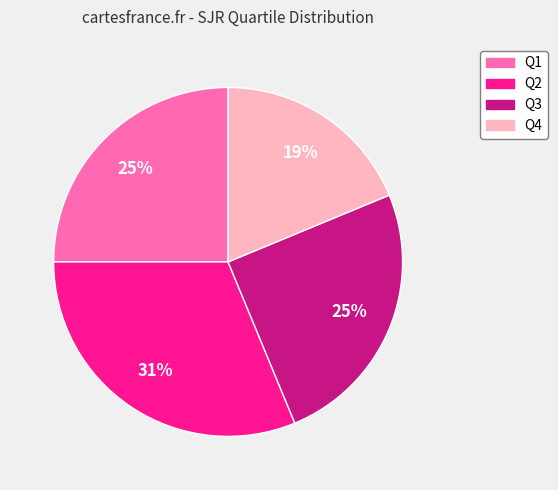

To the nearest percent, what is the difference between the Q2 and Q3 slice percentages?

6%